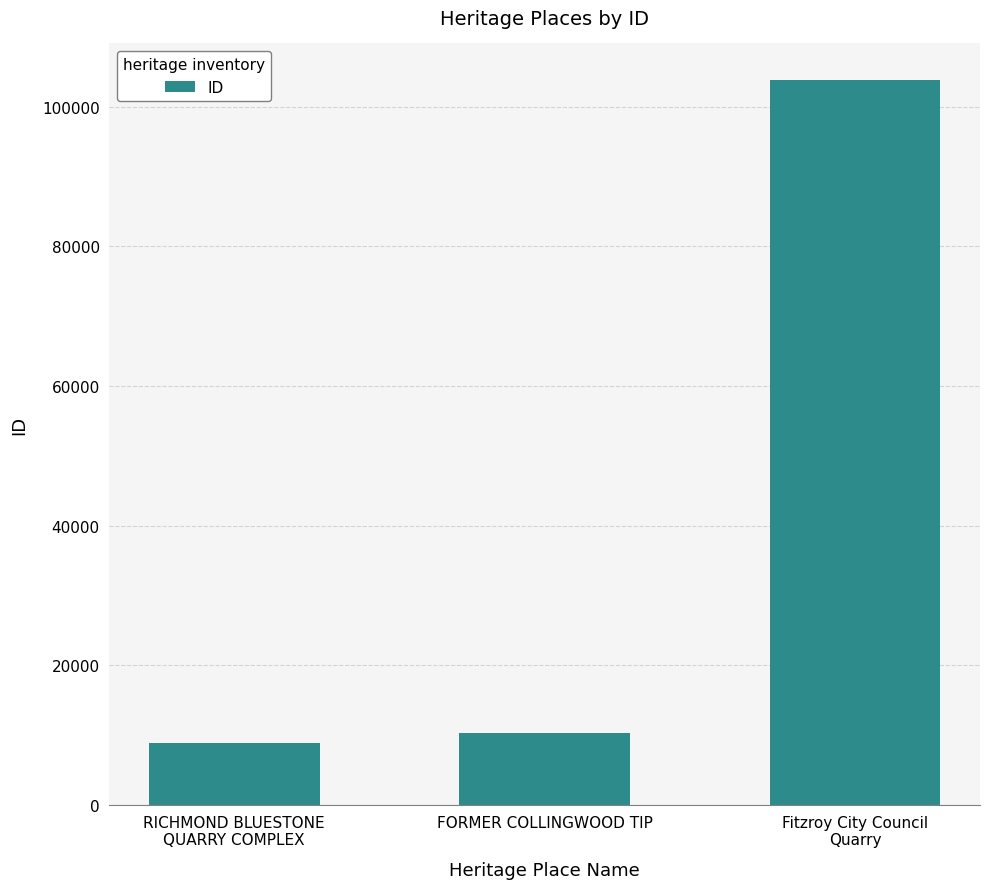

Reading left to right, what are all the values shown in this chart?

8848	10344	103864